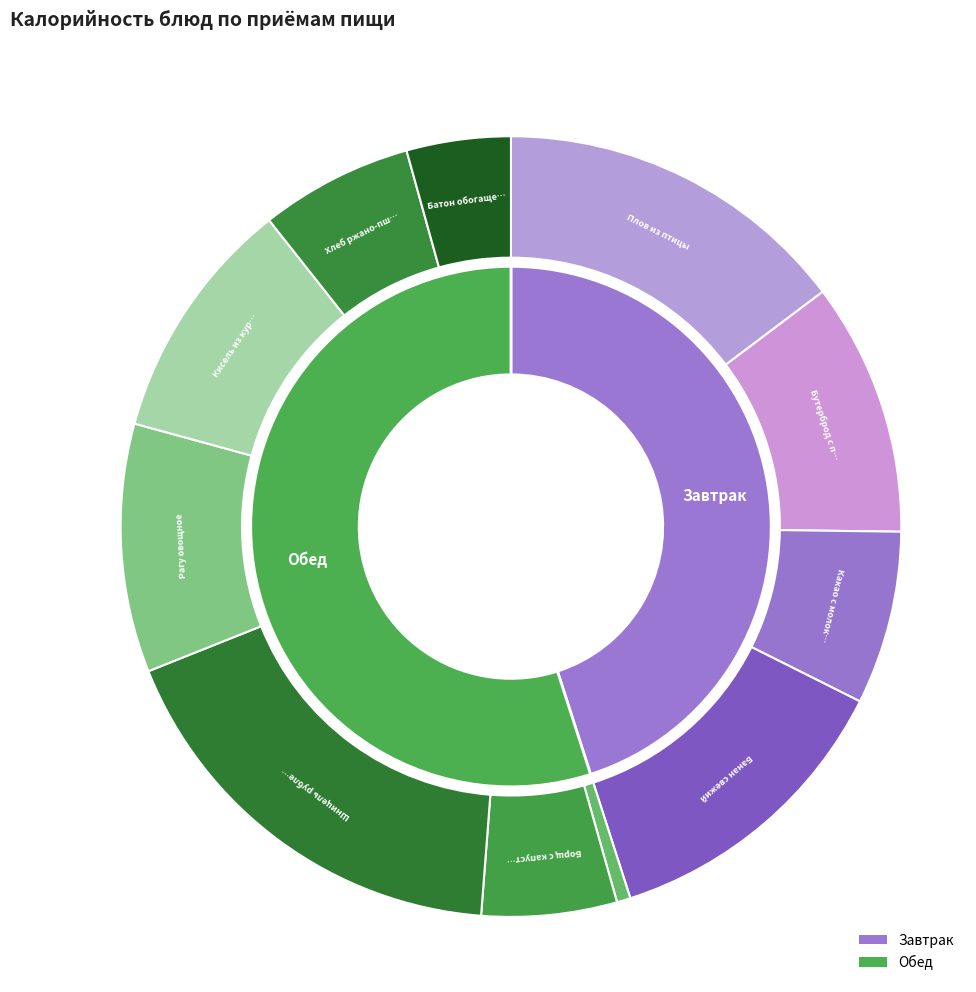

To the nearest percent, what is the difference between the Плов из птицы and Хлеб ржано-пшеничный slice percentages?

8%